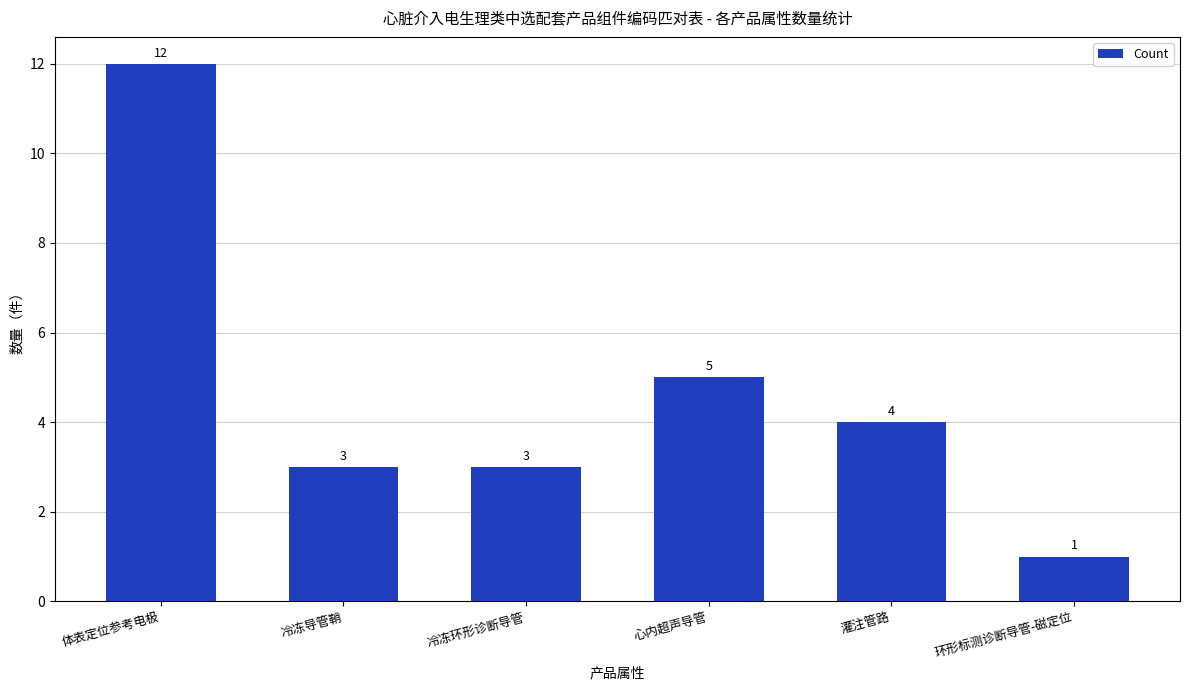

What is the label of the 5th bar from the left?

灌注管路